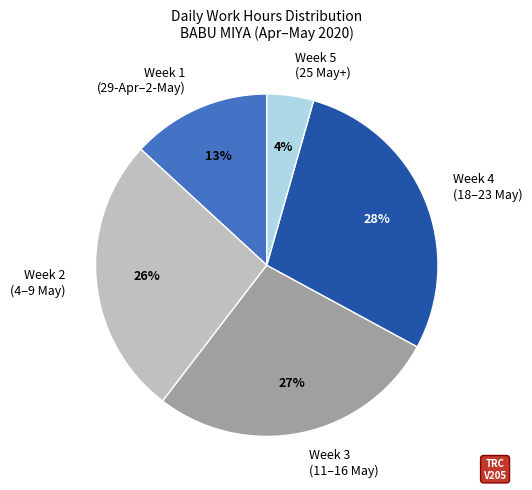

Count the number of slices in the pie.

5